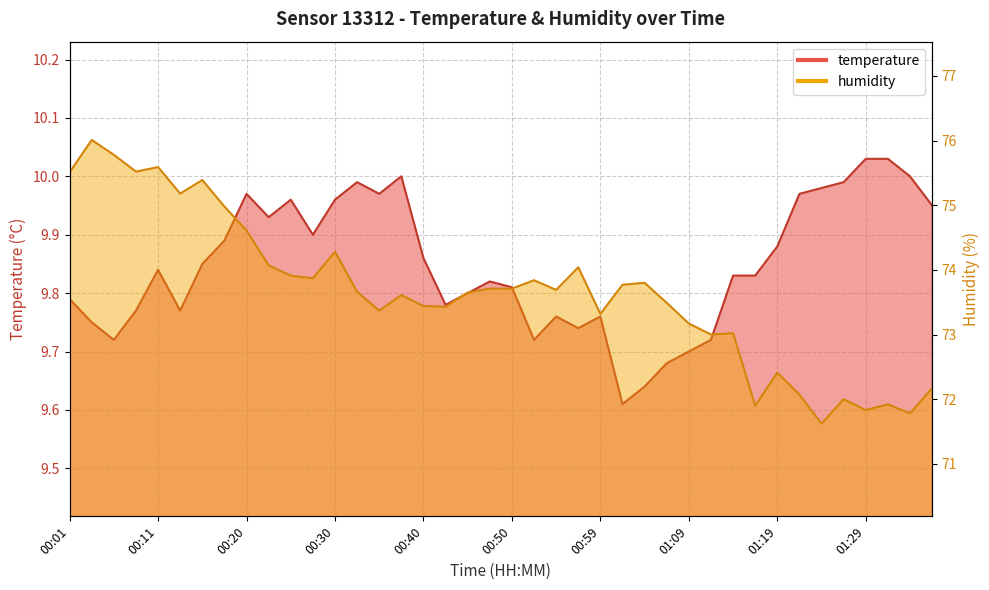

Is the value of temperature at 00:42 greater than the value of humidity at 01:24?

No